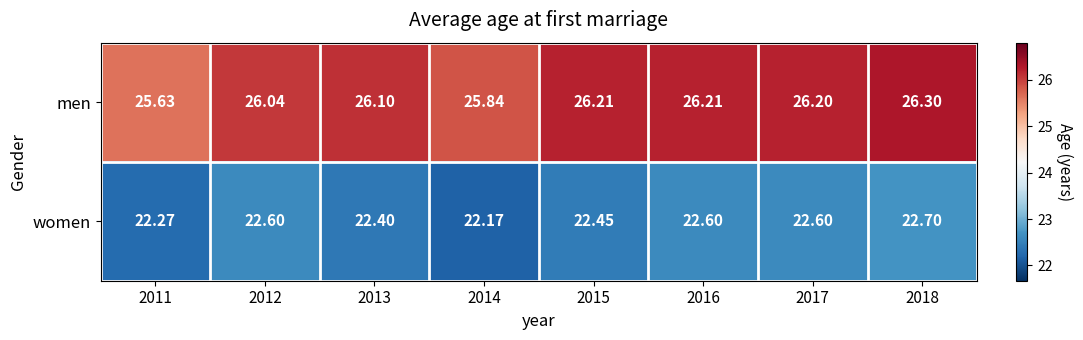

Which series has the largest range (max minus min)?

men